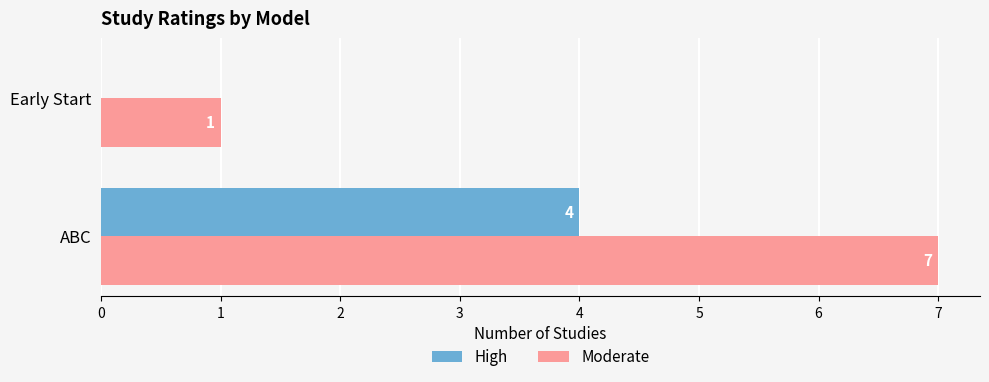

Is it true that Moderate equals 1 at Early Start?

True